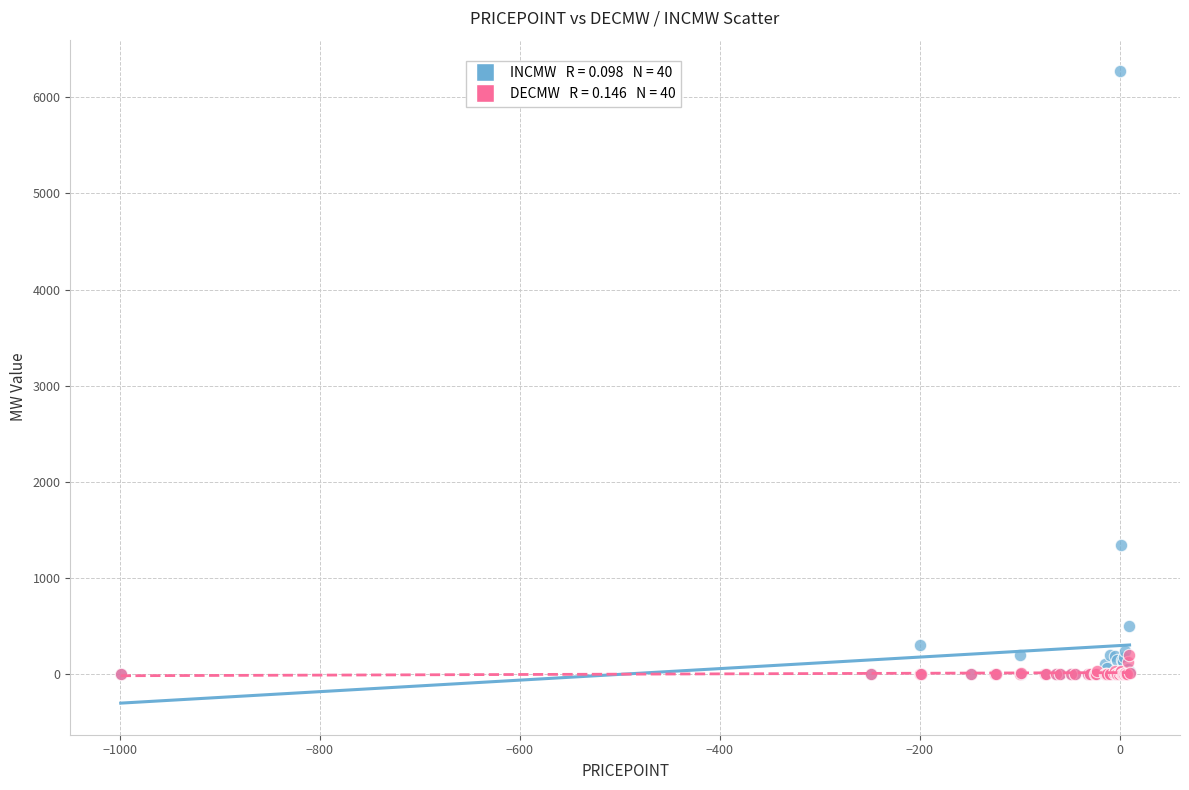

Across all series, what Y value is closest to 3134?

1342.2